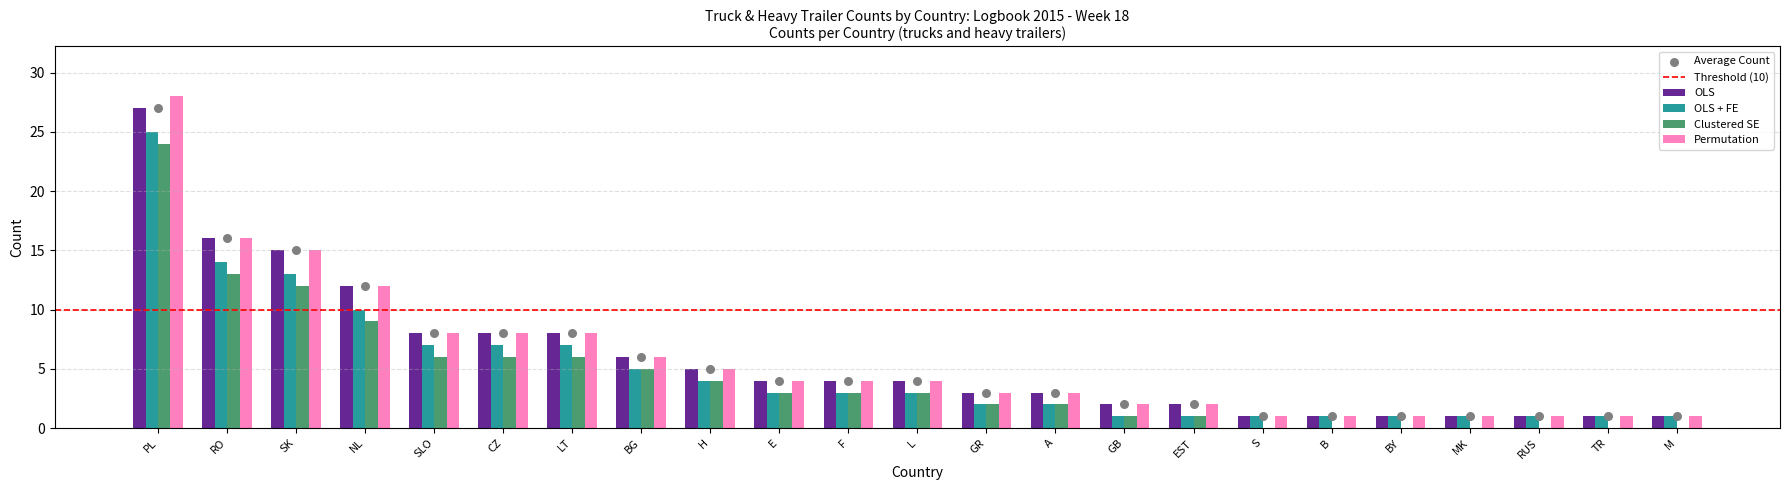

What is the total value across all series at S?

3